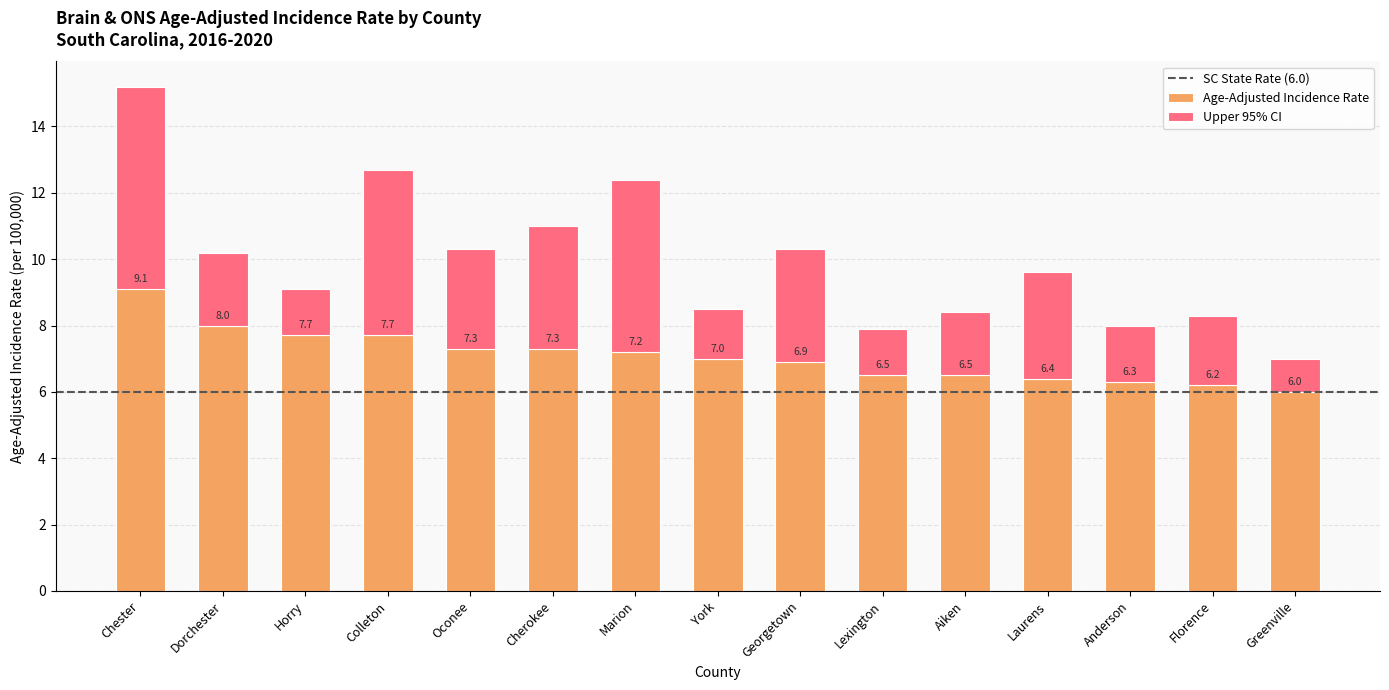

What is the average value of the Upper 95% CI series?

9.9